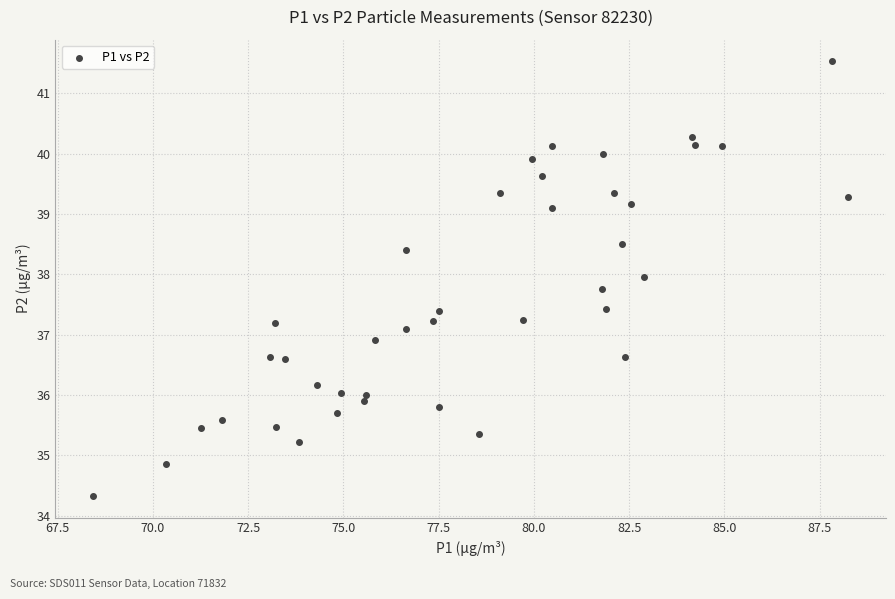

What is the range of Y values (max minus min)?

7.2